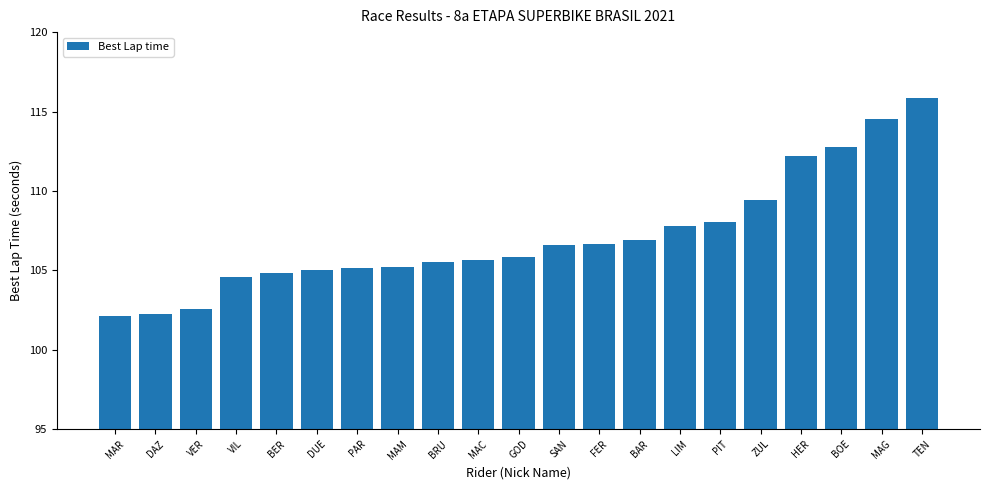

Does the chart contain stacked bars?

No